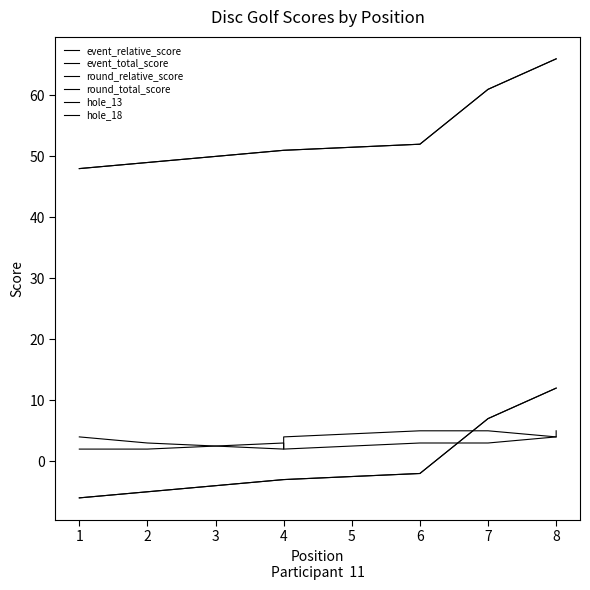

What is the difference between the second highest and second lowest values in the round_total_score series?

17